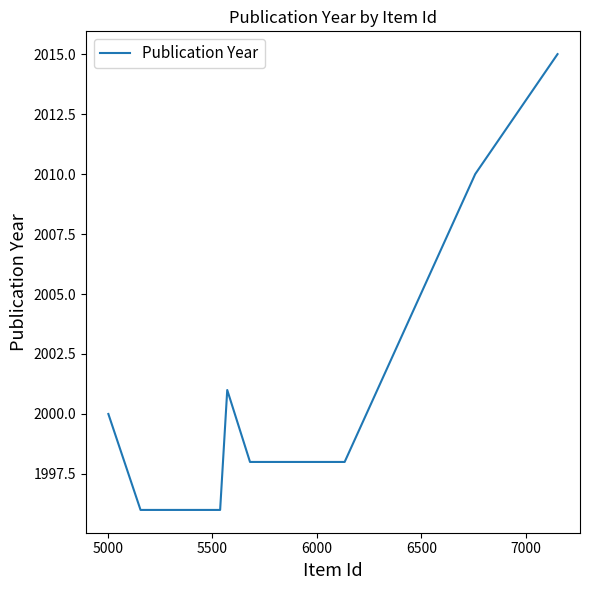

What is the difference between the maximum and minimum values?

19